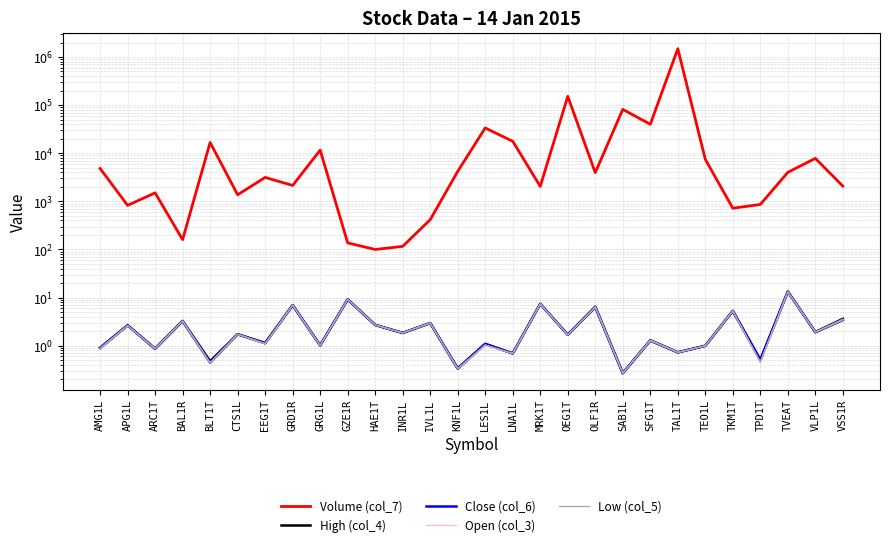

True or false: Low (col_5) and Open (col_3) intersect in this chart.

False